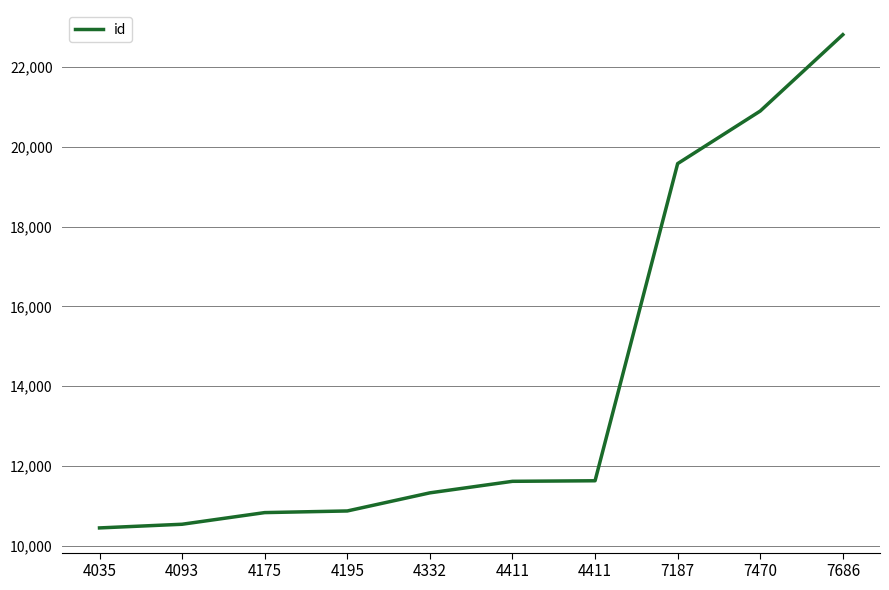

How many distinct data groups are displayed?

1